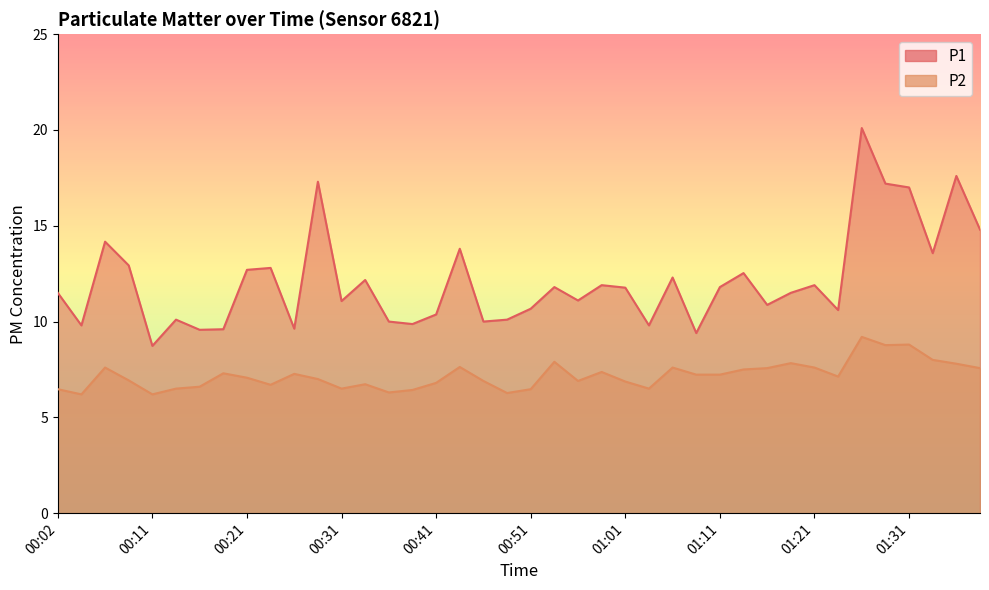

True or false: P2 and P1 cross at least once.

False